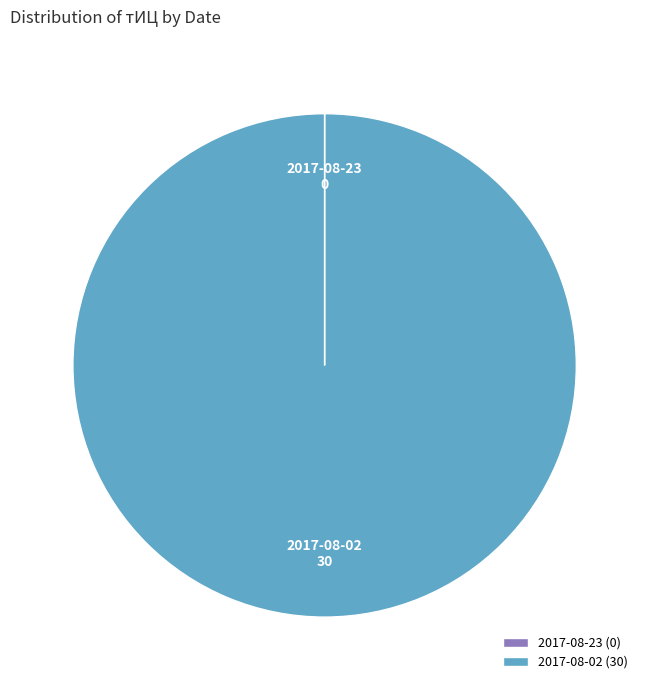

Which category has the biggest portion of the pie?

2017-08-02